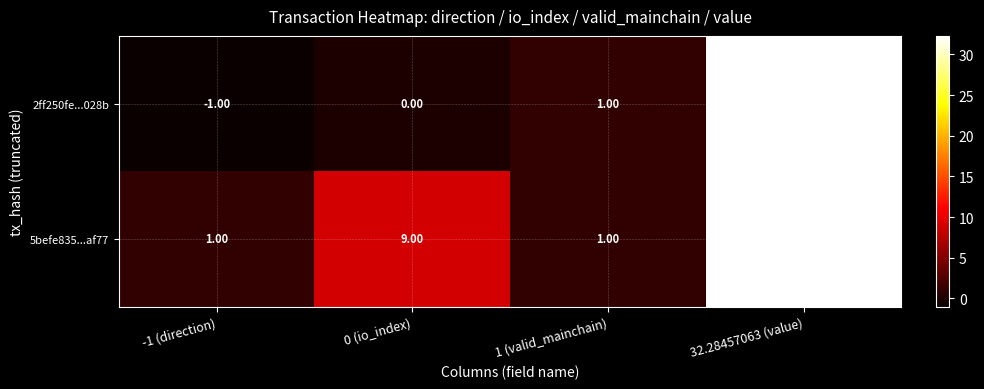

Count the number of categories in the chart.

4